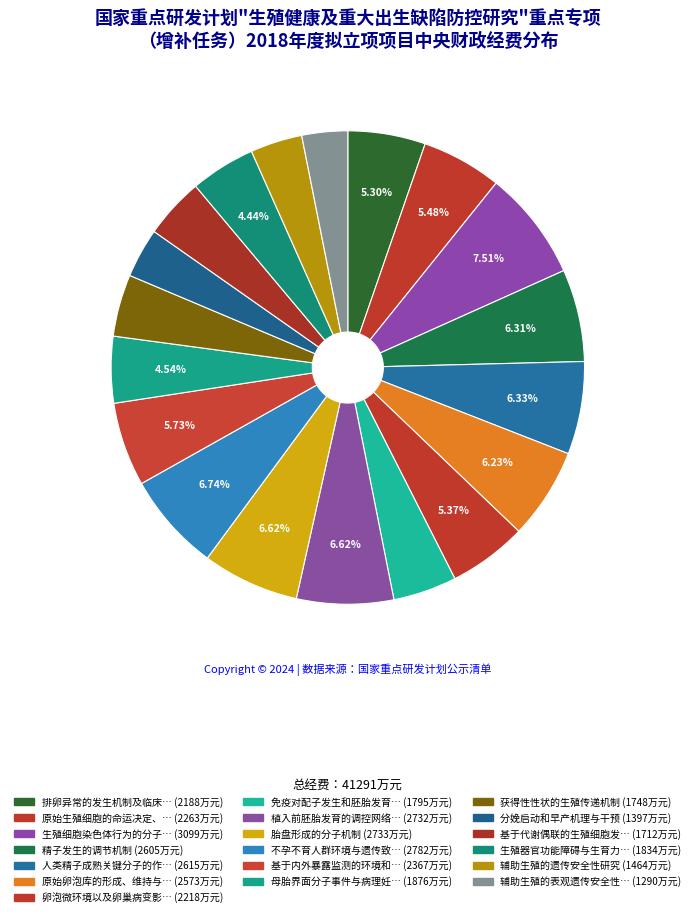

Rank the categories by value from lowest to highest.

辅助生殖的表观遗传安全性研究, 分娩启动和早产机理与干预, 辅助生殖的遗传安全性研究, 基于代谢偶联的生殖细胞发生障碍研究与生育力重塑, 获得性性状的生殖传递机制, 免疫对配子发生和胚胎发育的影响, 生殖器官功能障碍与生育力重塑, 母胎界面分子事件与病理妊娠, 排卵异常的发生机制及临床干预研究, 卵泡微环境以及卵巢病变影响卵母细胞发育成熟的作用和机制研究, 原始生殖细胞的命运决定、迁移和归巢机制, 基于内外暴露监测的环境和行为因素对胚胎发育与妊娠影响研究, 原始卵泡库的形成、维持与激活, 精子发生的调节机制, 人类精子成熟关键分子的作用机制和临床转化研究, 植入前胚胎发育的调控网络研究, 胎盘形成的分子机制, 不孕不育人群环境与遗传致病因子鉴定及交互作用研究, 生殖细胞染色体行为的分子调控